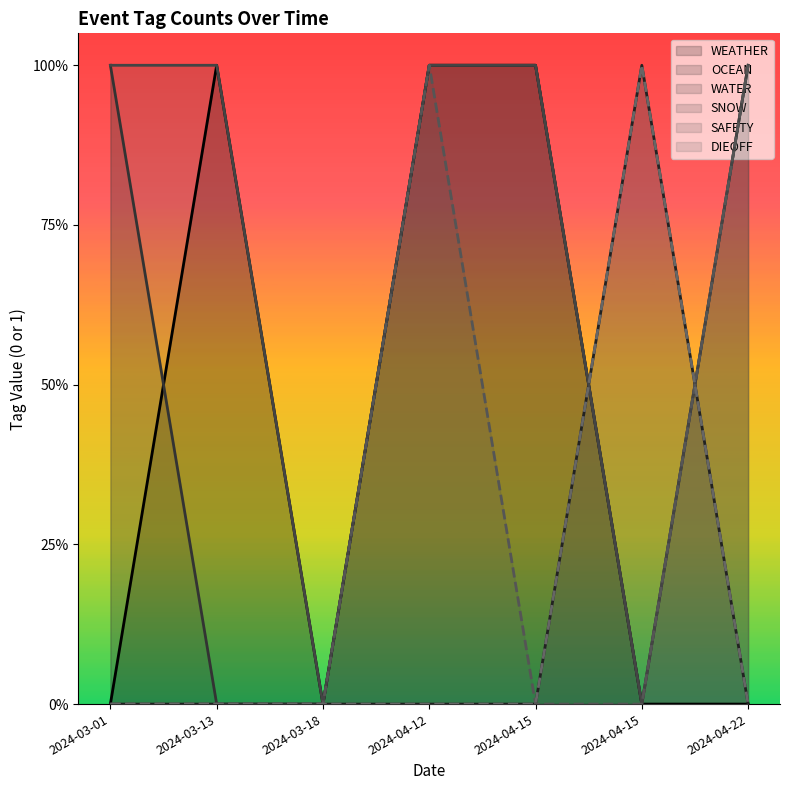

Count the WATER values in the range 0 to 1.

7